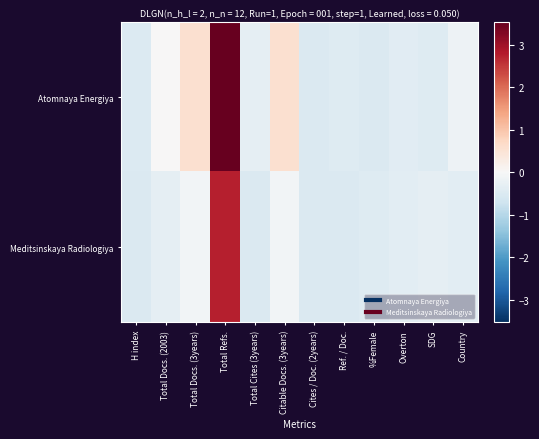

Between Total Cites (3years) and Cites / Doc. (2years), which series saw the biggest shift?

Atomnaya Energiya